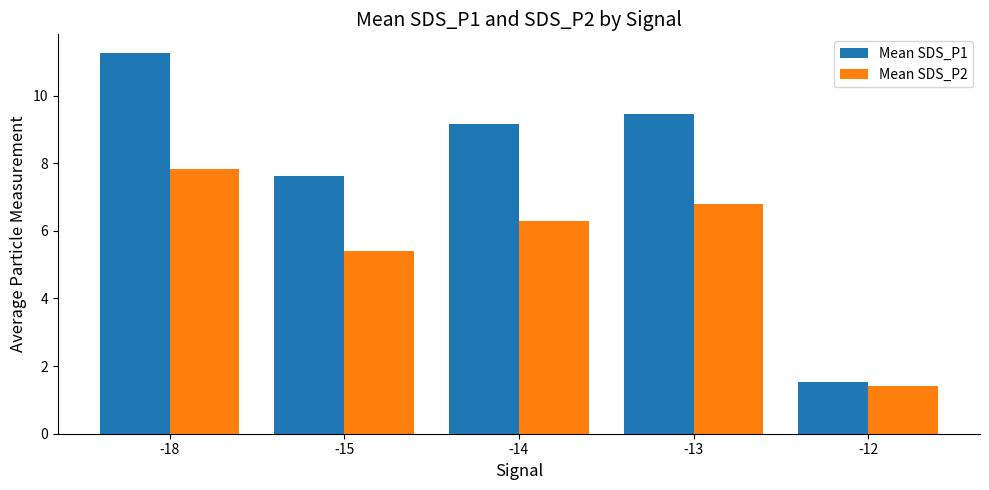

What is the approximate value of Mean SDS_P2 at -18?

7.8